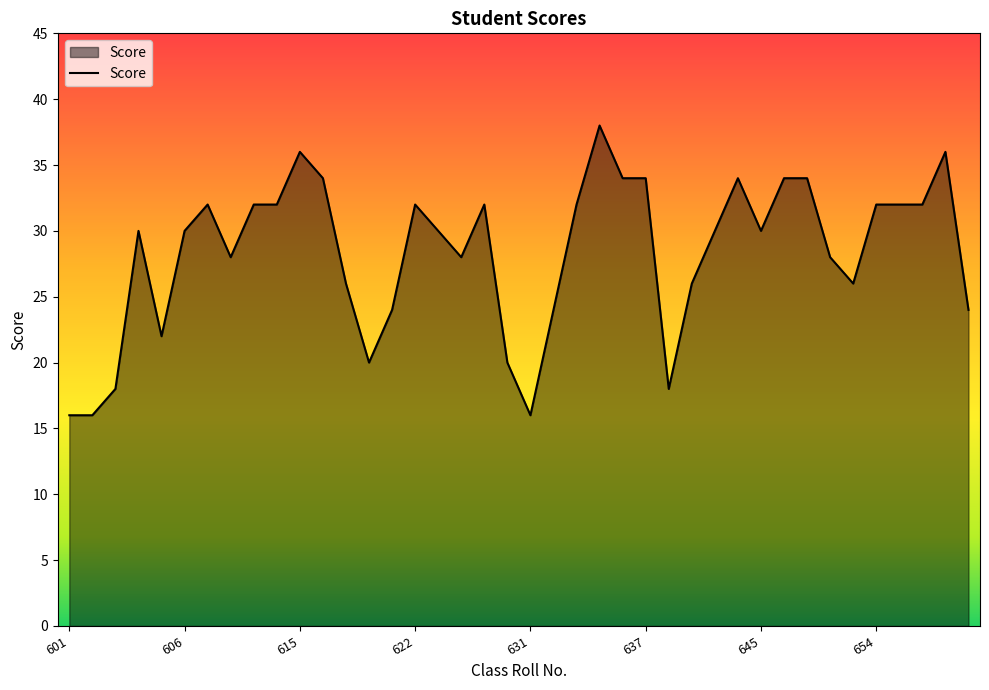

What is the difference between the maximum and minimum values?

22